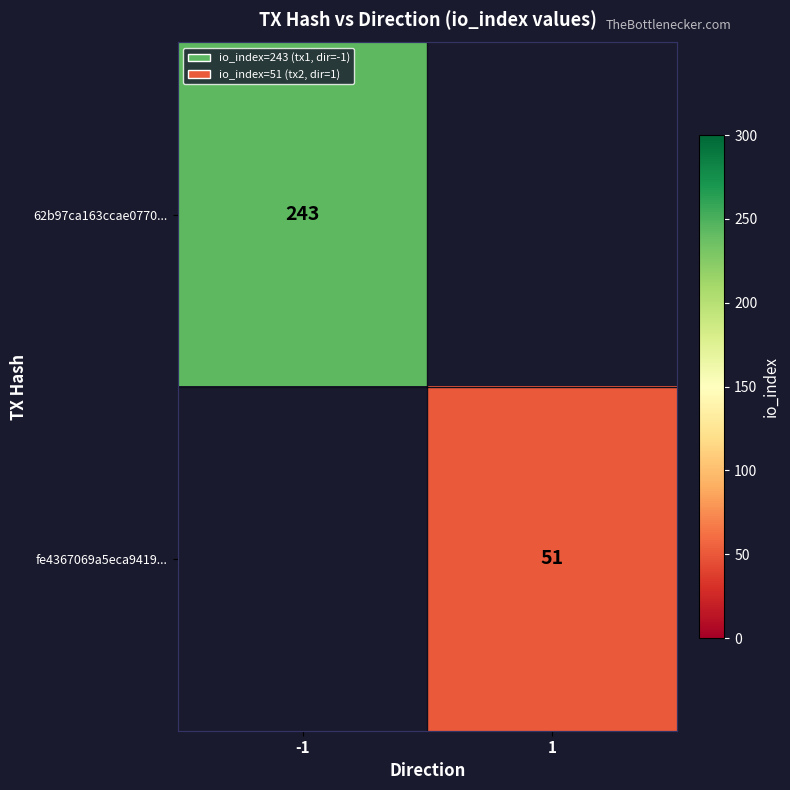

True or false: fe4367069a5eca9419... has a value of 51 at 1.

True